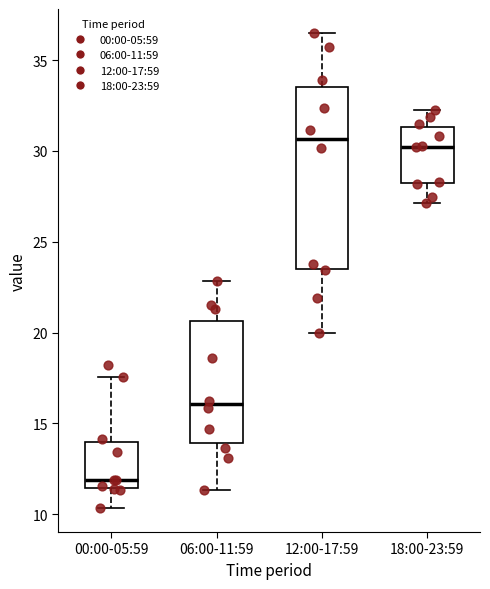

Which box is the tallest, from its lower edge to its upper edge?

12:00-17:59